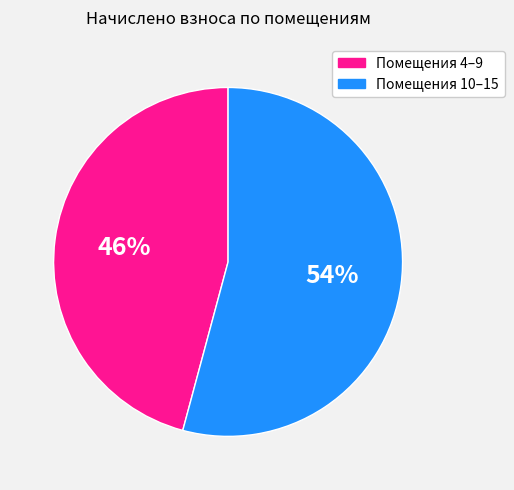

The Помещения 10–15 slice represents 54% of the pie. True or false?

True